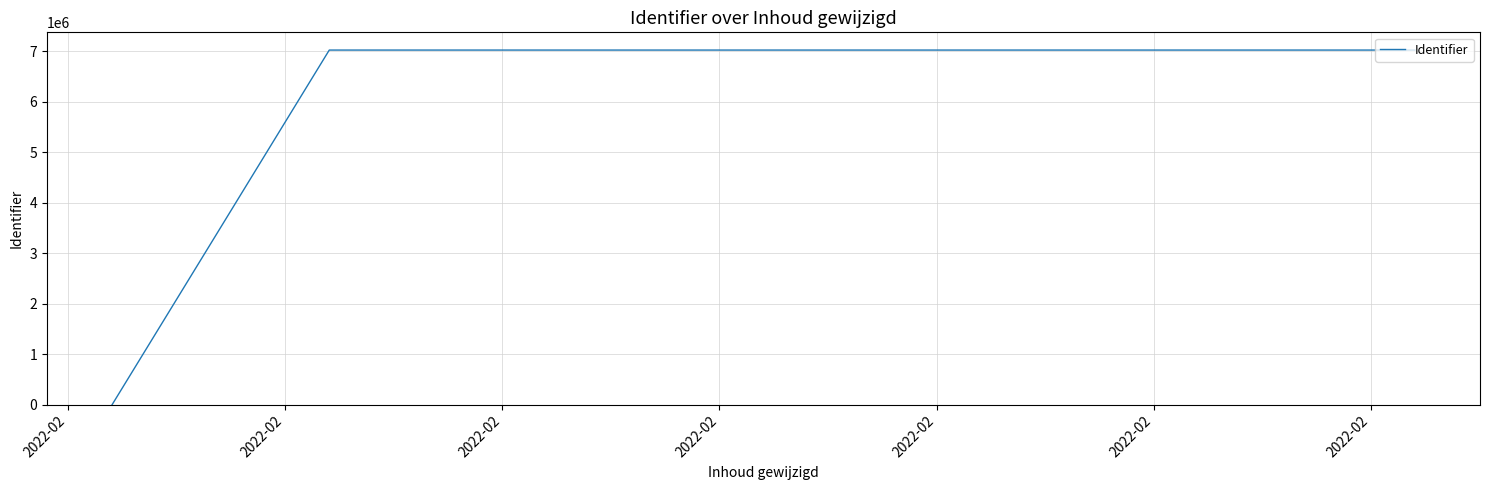

What is the sum of all values?

42142257